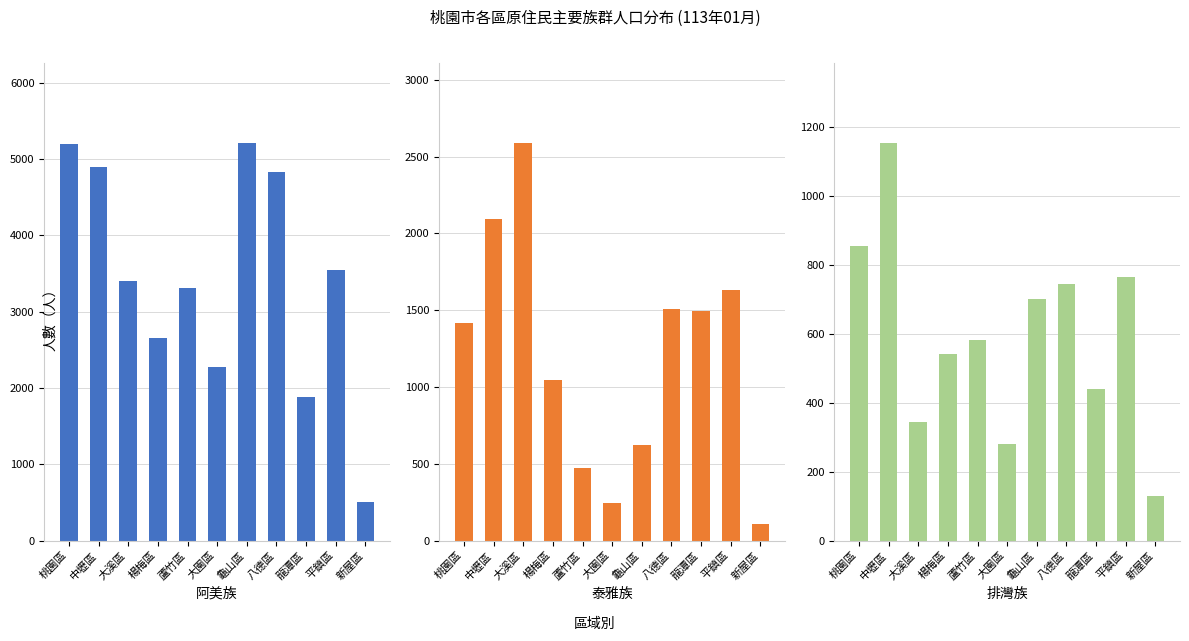

Reading left to right, what are all the values shown in this chart?

阿美族: 5195	4896	3396	2650	3306	2278	5213	4832	1878	3543	502
泰雅族: 1416	2093	2591	1046	471	248	621	1511	1495	1630	109
排灣族: 853	1154	345	540	582	279	700	743	439	765	129